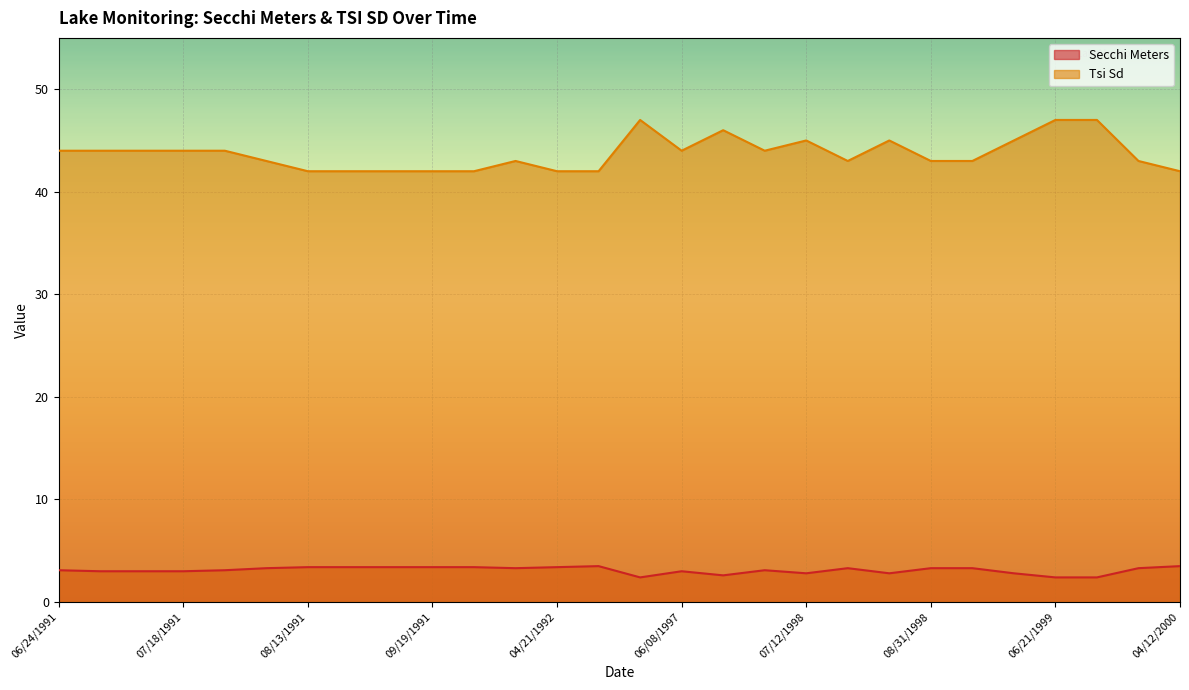

How many data points in Tsi Sd are above 44?

7